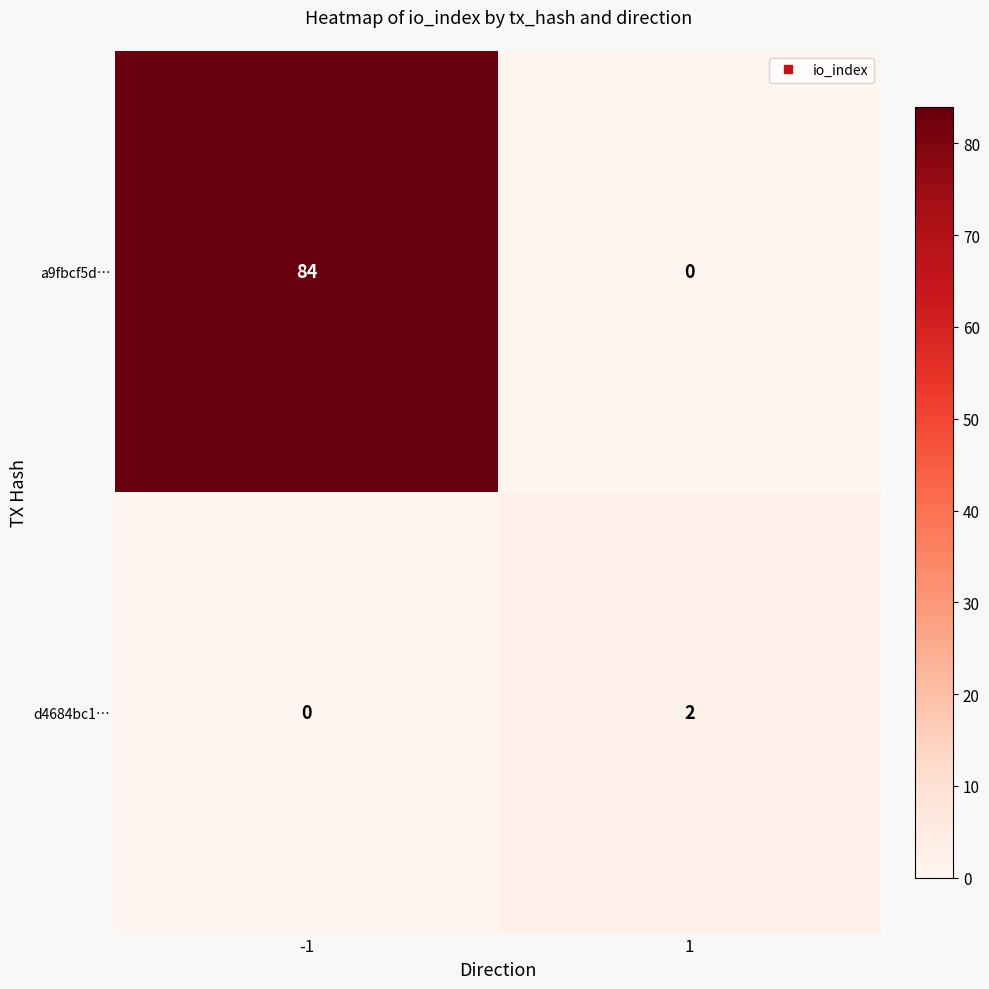

Count the number of data series in this chart.

2